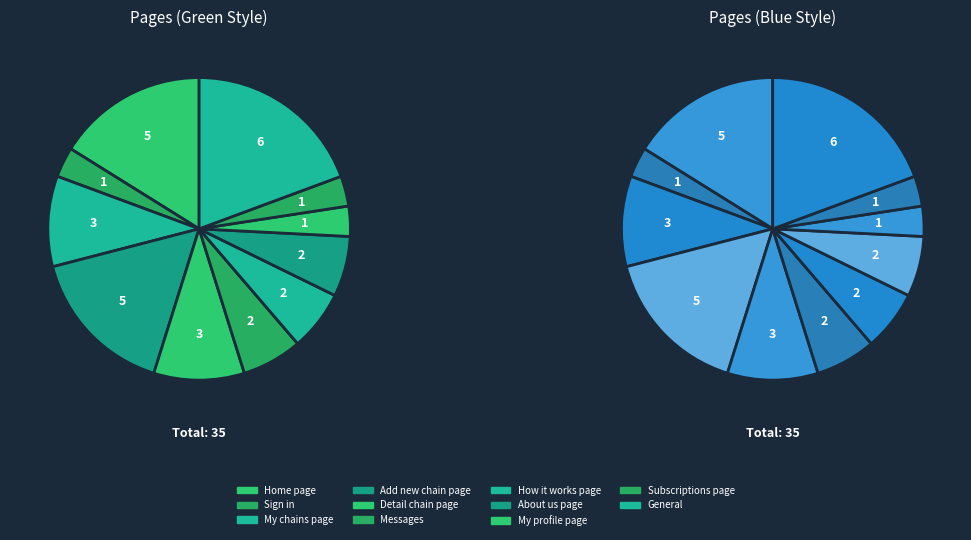

What is the ratio of the value at About us page to the value at How it works page?

1.0